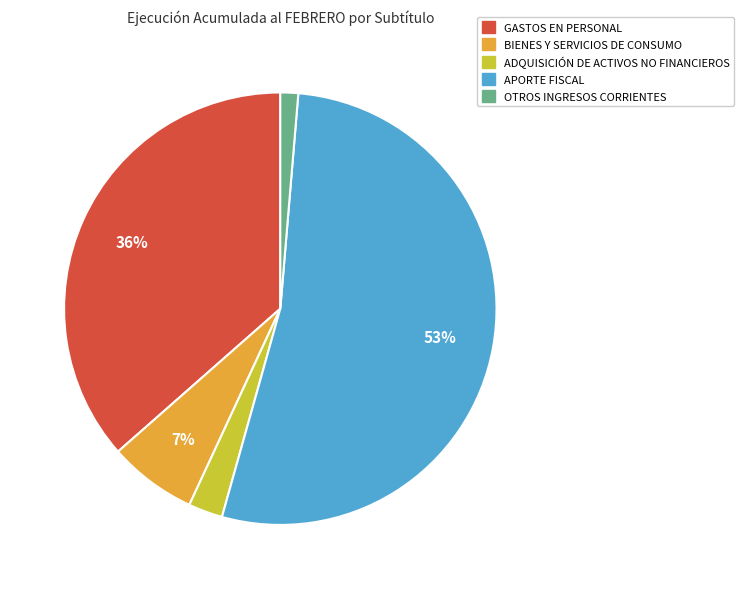

How many segments does this pie chart have?

5